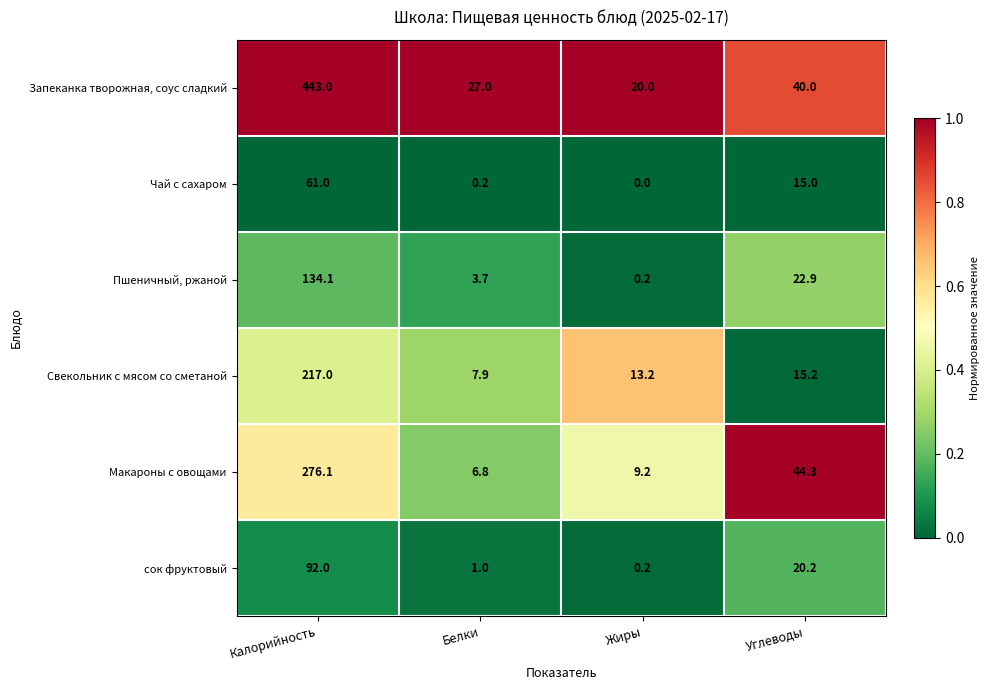

Reading left to right, what are all the values shown in this chart?

Запеканка творожная, соус сладкий: 443.0	27.0	20.0	40.0
Чай с сахаром: 61.0	0.2	0.0	15.0
Пшеничный, ржаной: 134.1	3.7	0.2	22.9
Свекольник с мясом со сметаной: 217.0	7.9	13.2	15.2
Макароны с овощами: 276.1	6.8	9.2	44.3
сок фруктовый: 92.0	1.0	0.2	20.2